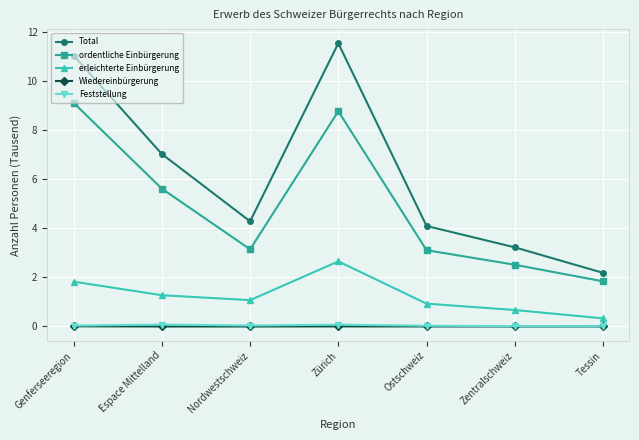

What is the label of the 6th point from the right?

Espace Mittelland